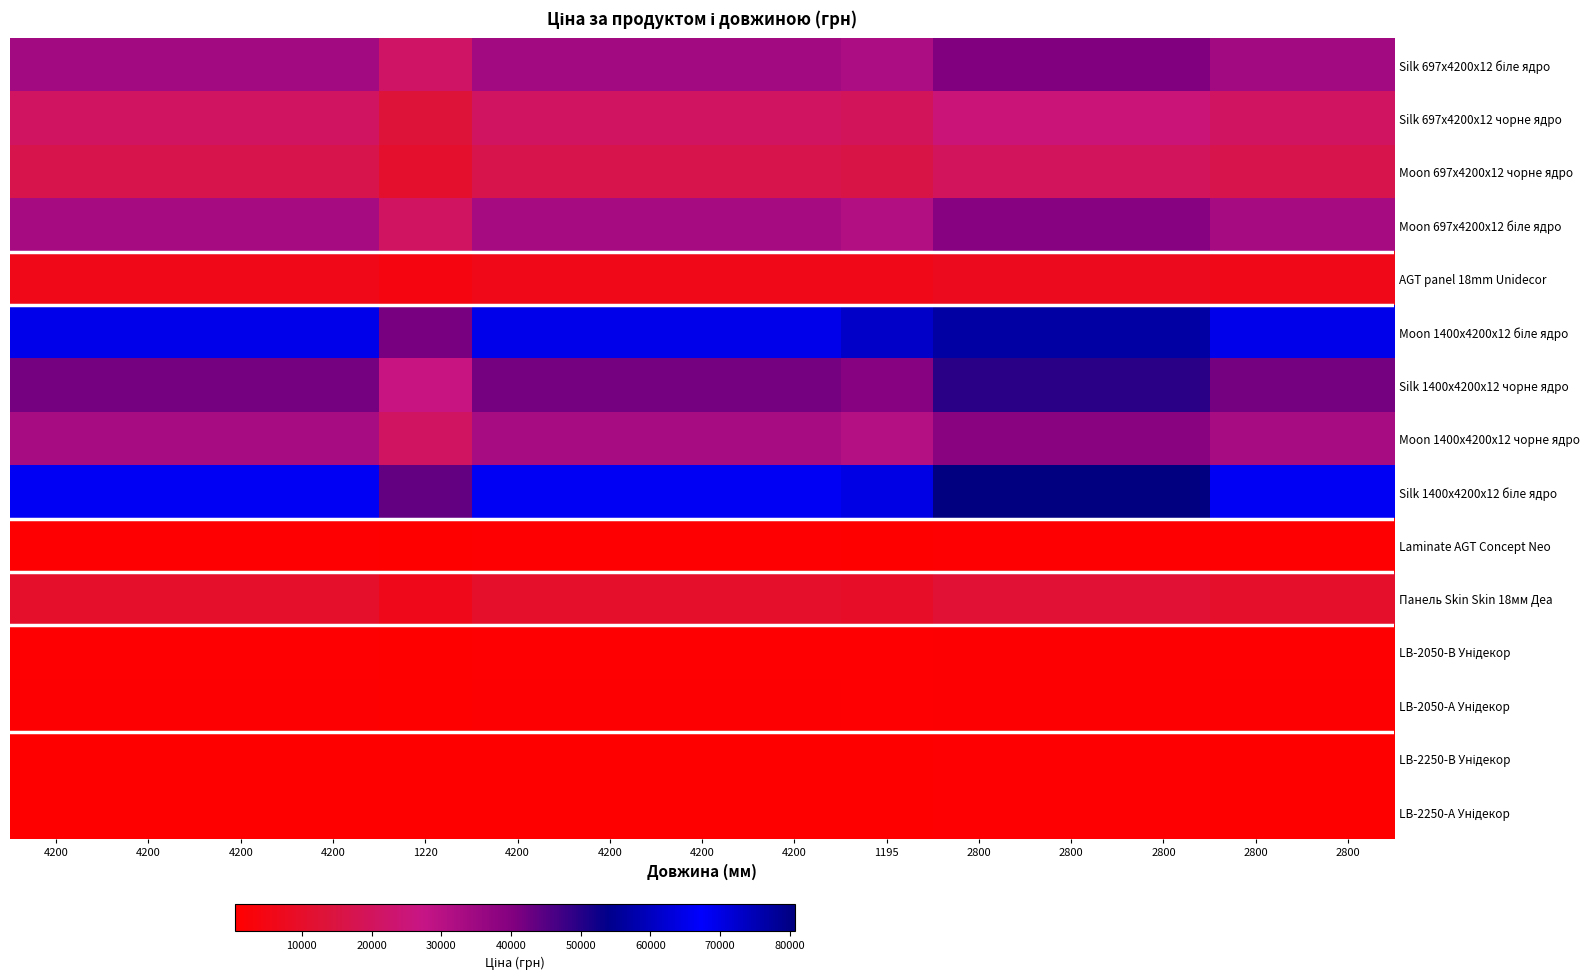

List the series in order of their peak value, highest first.

Silk 1400x4200x12 біле ядро, Moon 1400x4200x12 біле ядро, Silk 1400x4200x12 чорне ядро, Silk 697x4200x12 біле ядро, Moon 697x4200x12 біле ядро, Moon 1400x4200x12 чорне ядро, Silk 697x4200x12 чорне ядро, Moon 697x4200x12 чорне ядро, Панель Skin Skin 18мм Деа, AGT panel 18mm Unidecor, LB-2050-А Унідекор, LB-2050-В Унідекор, Laminate AGT Concept Neo, LB-2250-В Унідекор, LB-2250-А Унідекор